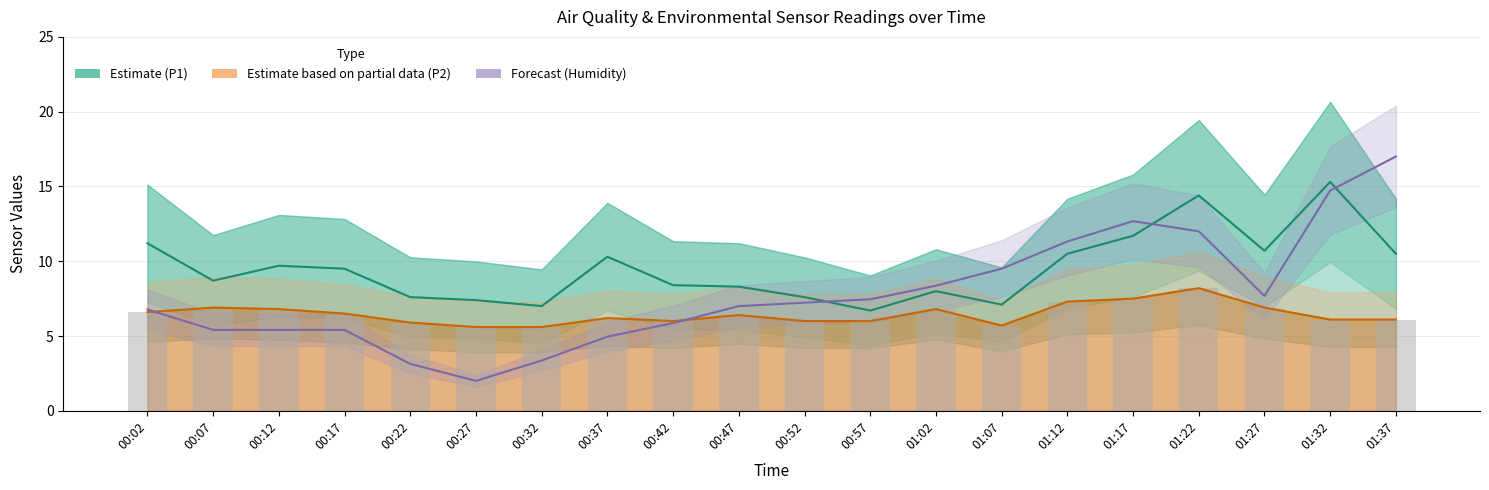

What is the label of the 7th bar from the right?

01:07